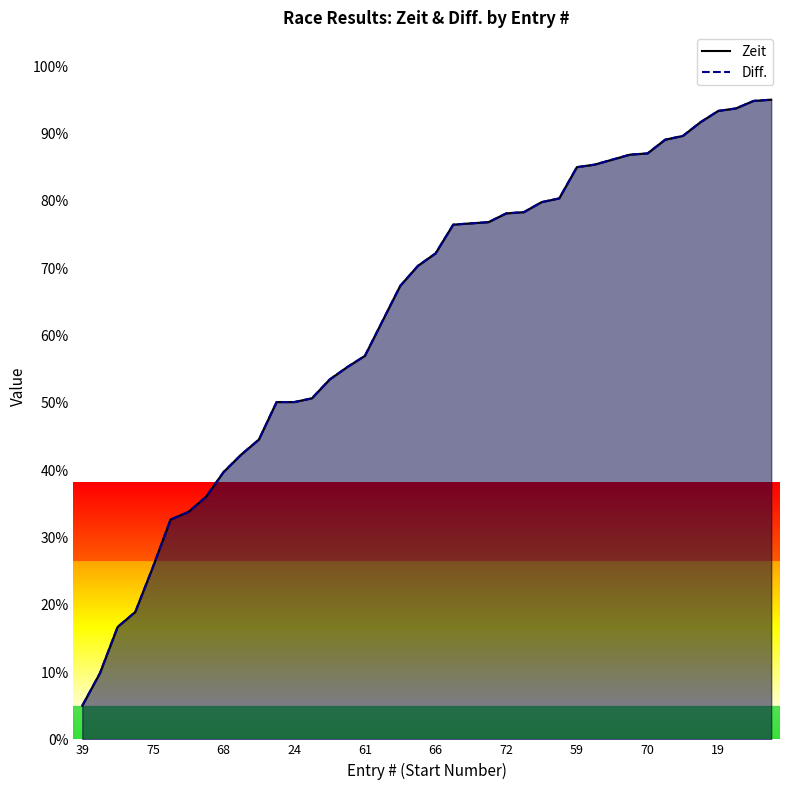

Which series ends up on top after the final intersection of Diff. (line) and Zeit (line)?

Diff. (line)